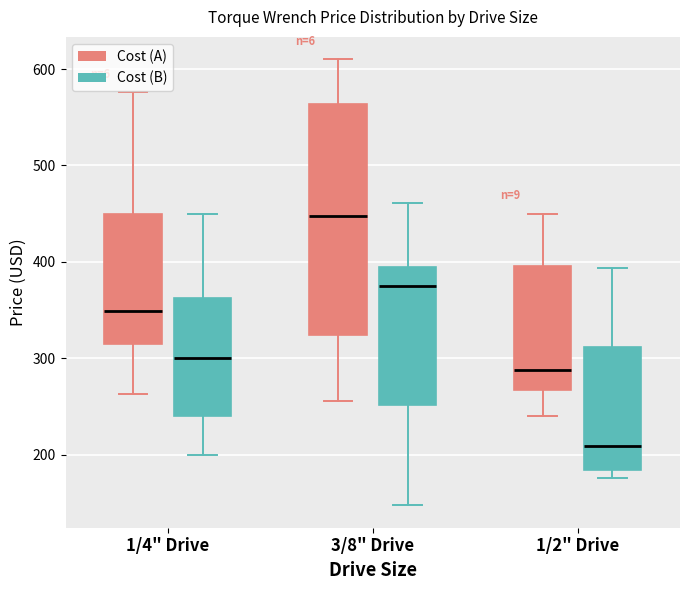

Where does the upper whisker of the box for 3/8" Drive (Cost (A)) end on the y-axis? The values are not printed on the chart, so give them approximately, as read against the axis.

610